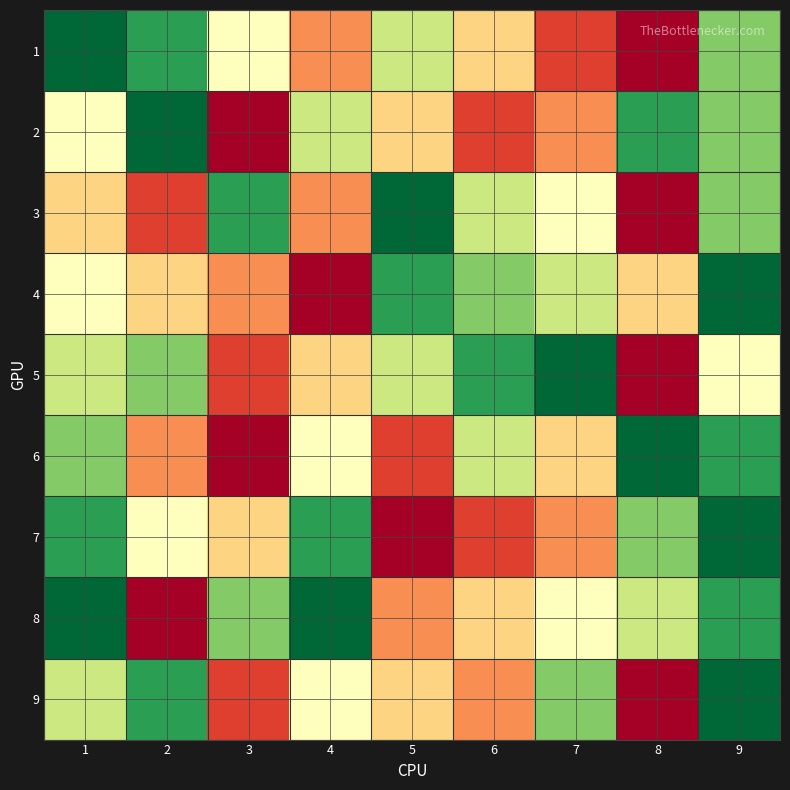

What is the minimum value shown in the chart?

1